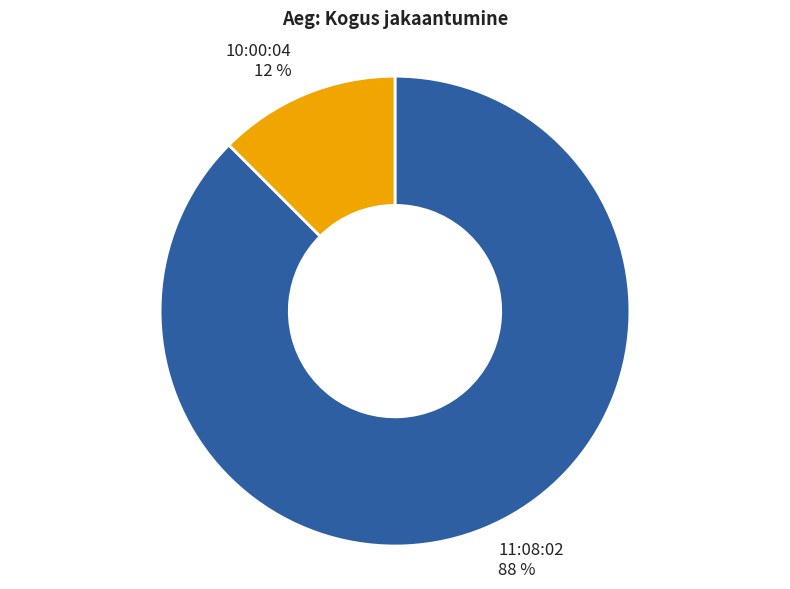

Rank the categories by value from lowest to highest.

10:00:04, 11:08:02